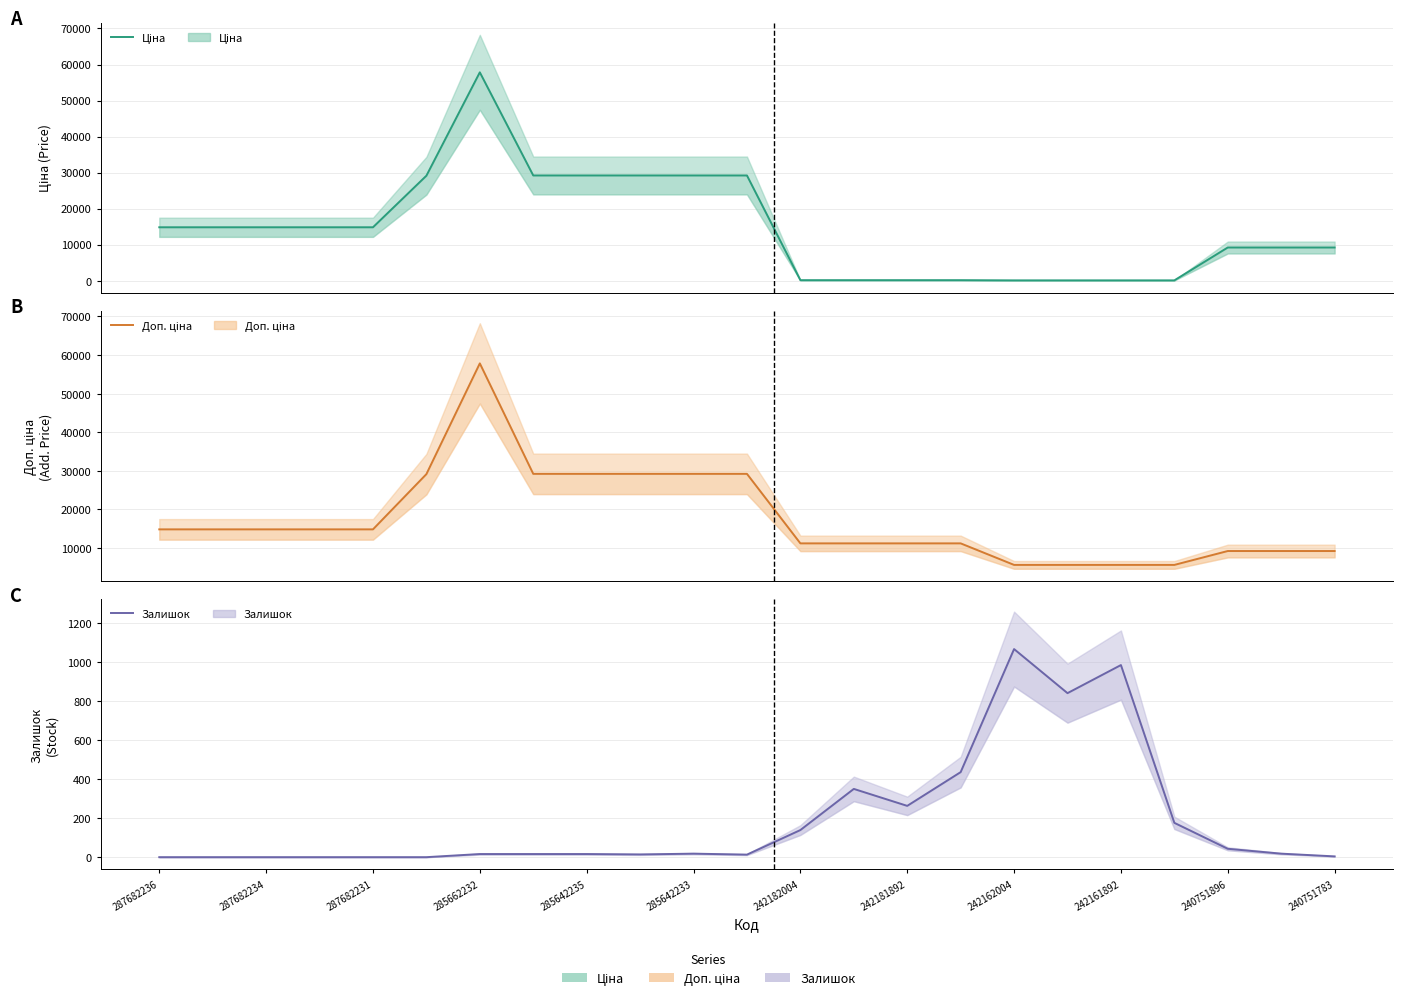

What is the difference between the maximum and minimum values in the Ціна series?

57770.4